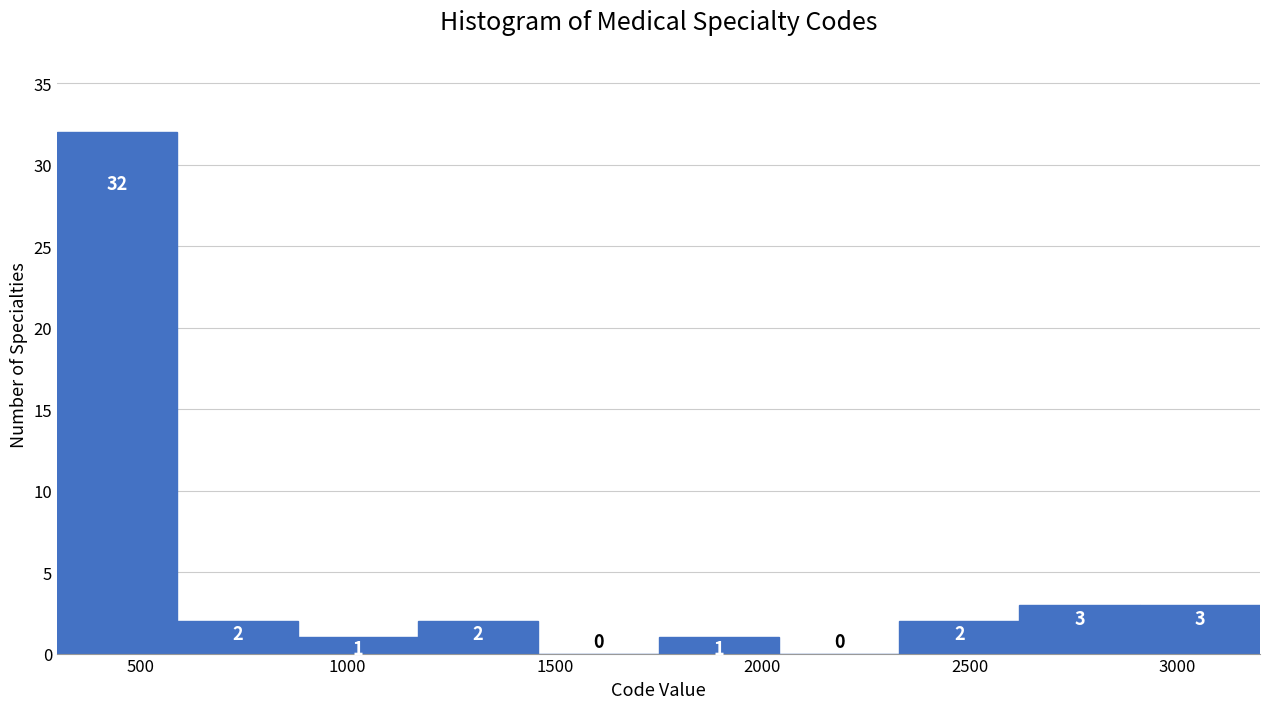

Reading left to right, transcribe this chart: for each bar, give the range it covers on the x-axis and its height. The bar edges are not printed on the chart, so give them approximately, as read against the axis.

300 to 590: 32
590 to 880: 2
880 to 1170: 1
1170 to 1460: 2
1460 to 1750: 0
1750 to 2040: 1
2040 to 2330: 0
2330 to 2620: 2
2620 to 2910: 3
2910 to 3200: 3